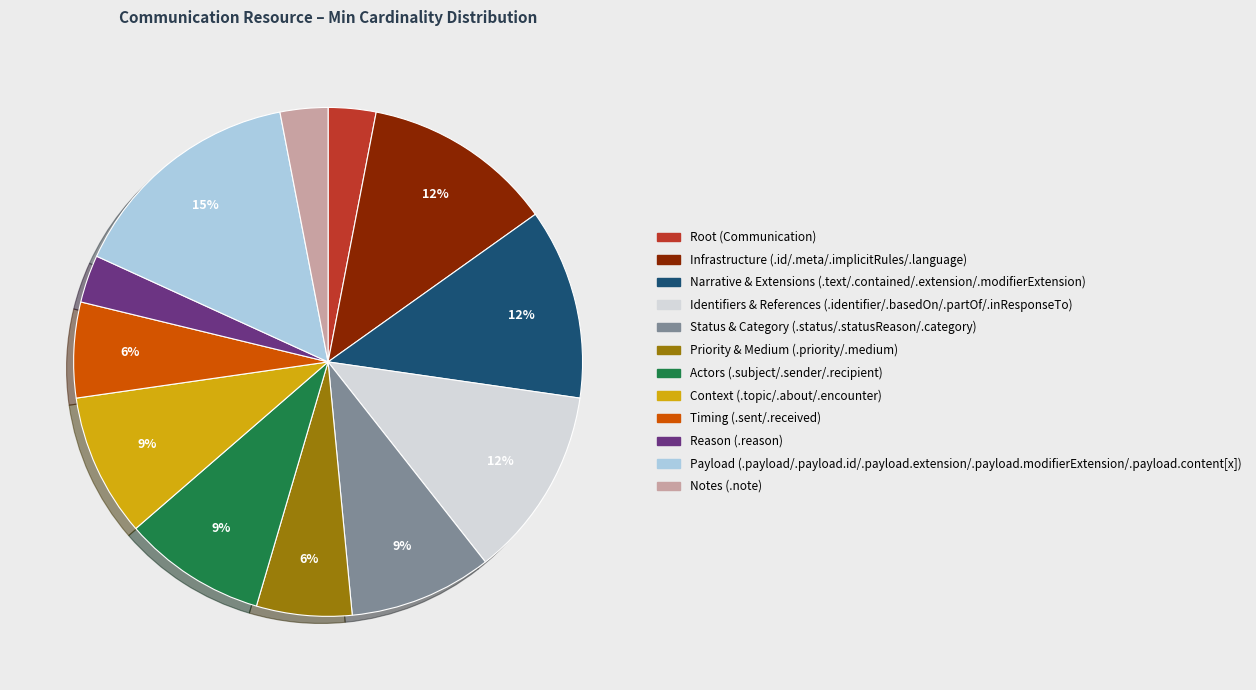

To the nearest percent, what is the difference between the largest and smallest slice percentages?

12%